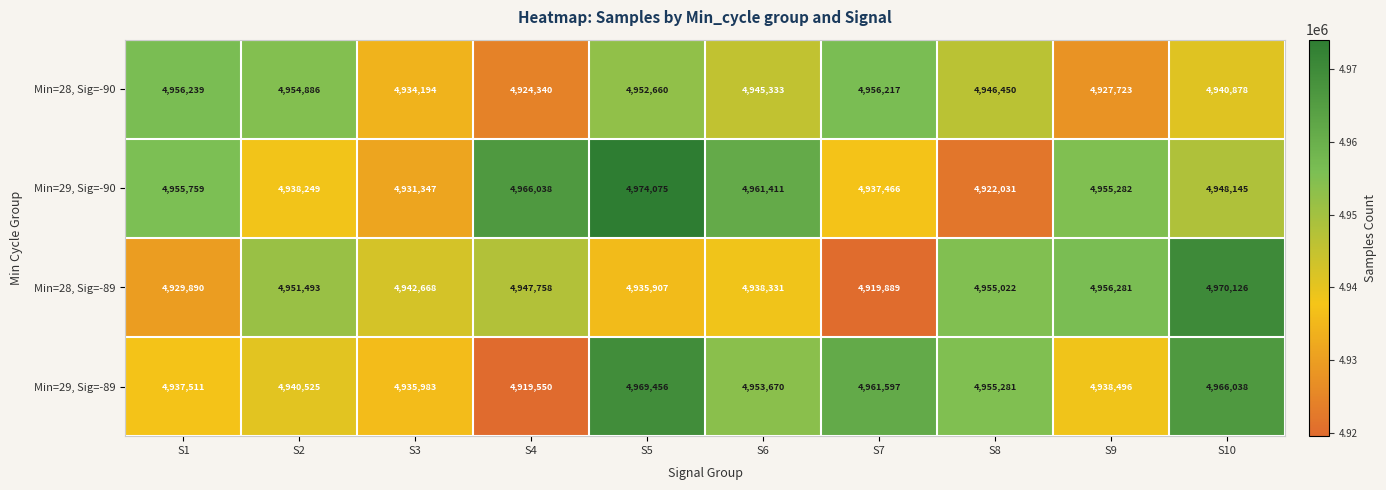

Which series has the largest range (max minus min)?

Min=29, Sig=-90